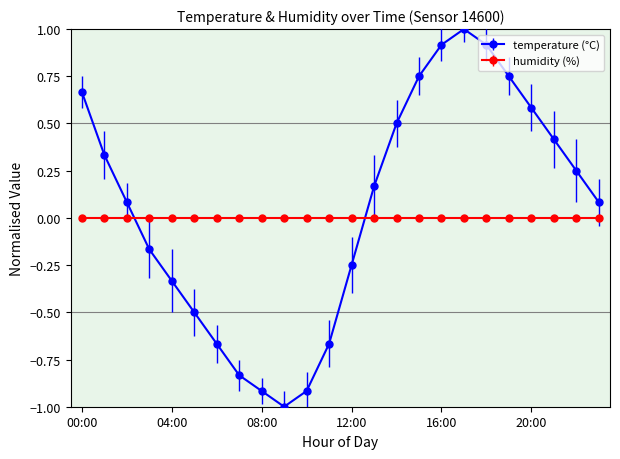

How many interior local valleys does the temperature (°C) series have?

1